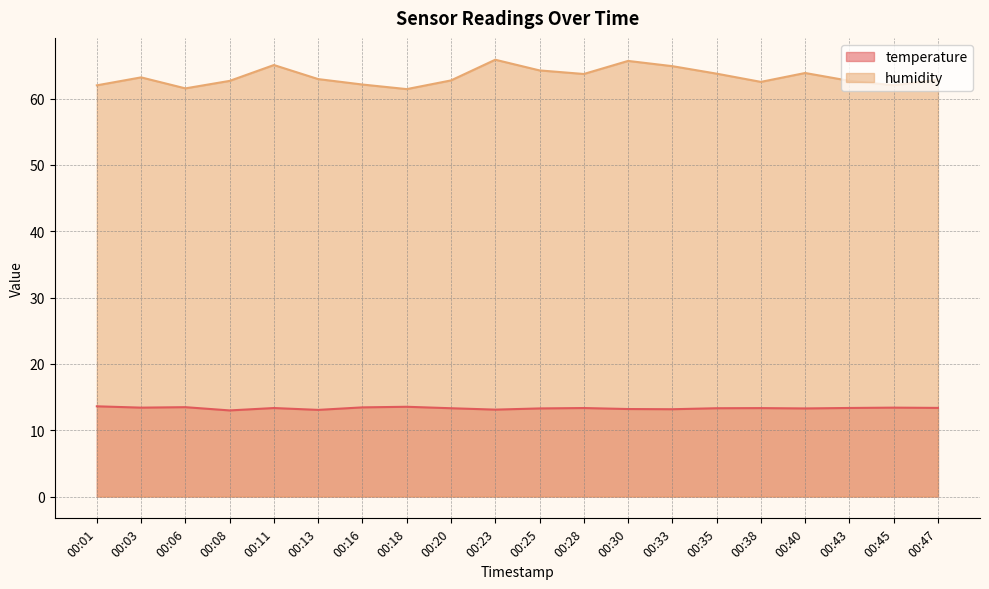

True or false: humidity has more than 1 points higher than both neighbors.

True